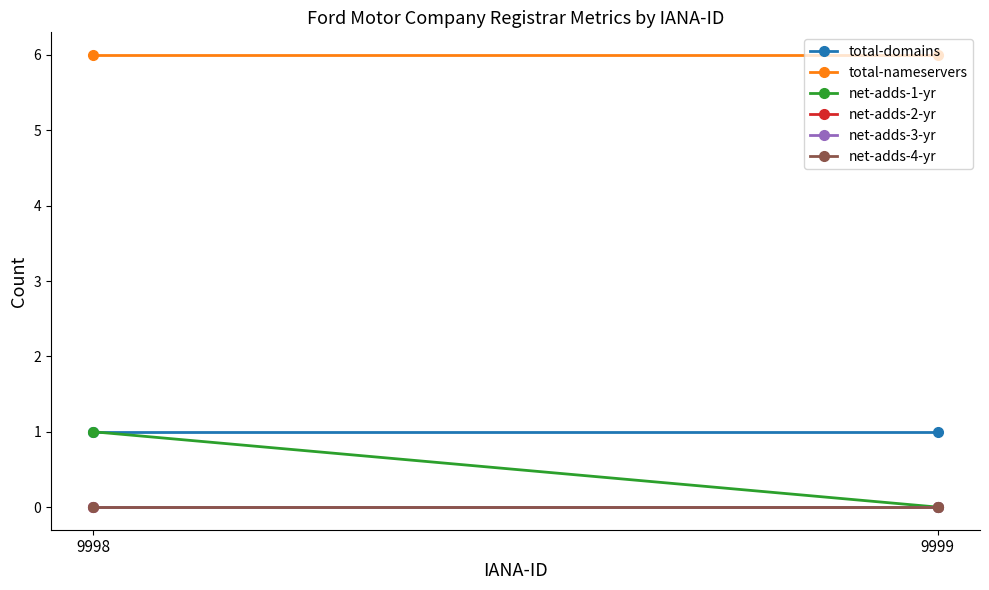

What is the maximum value for total-domains?

1